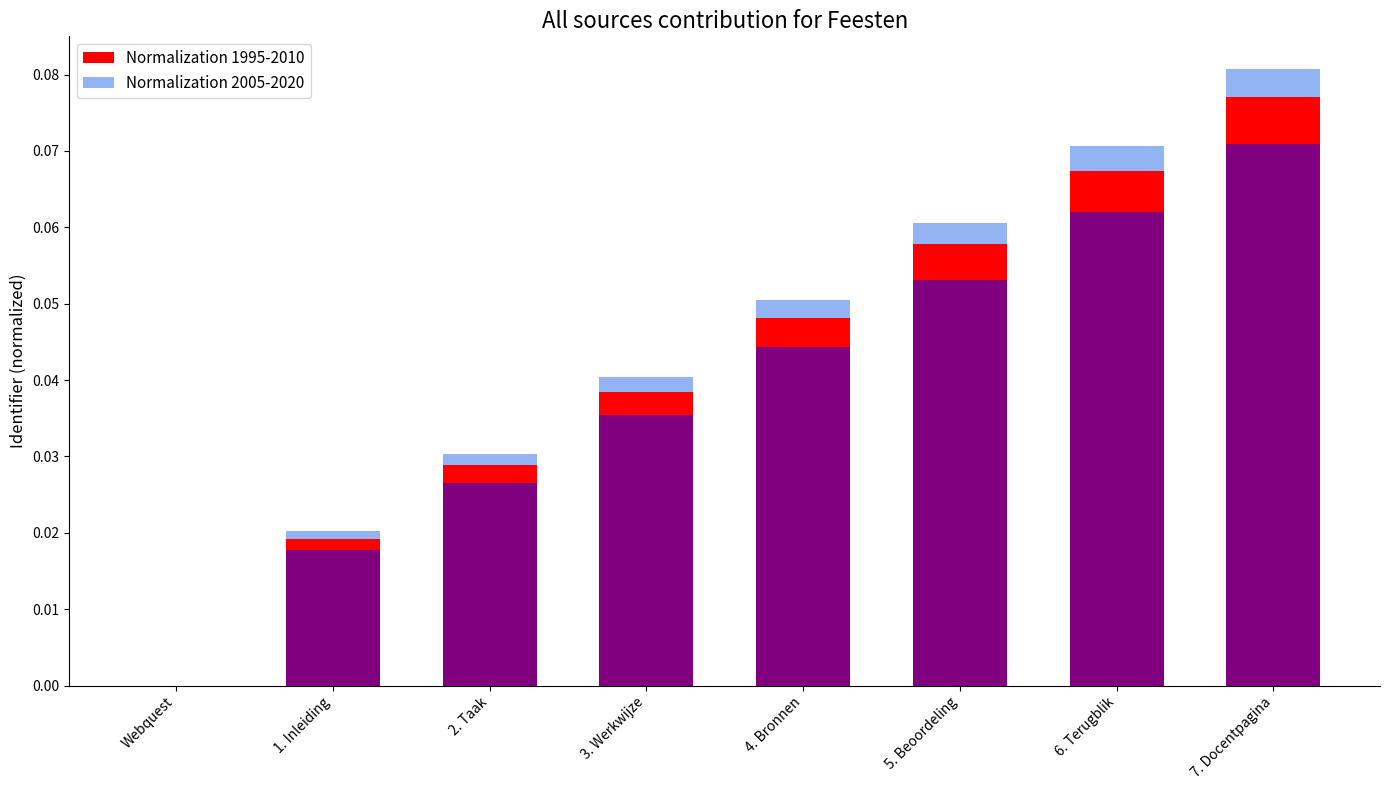

Which category has the highest value across all series?

7. Docentpagina